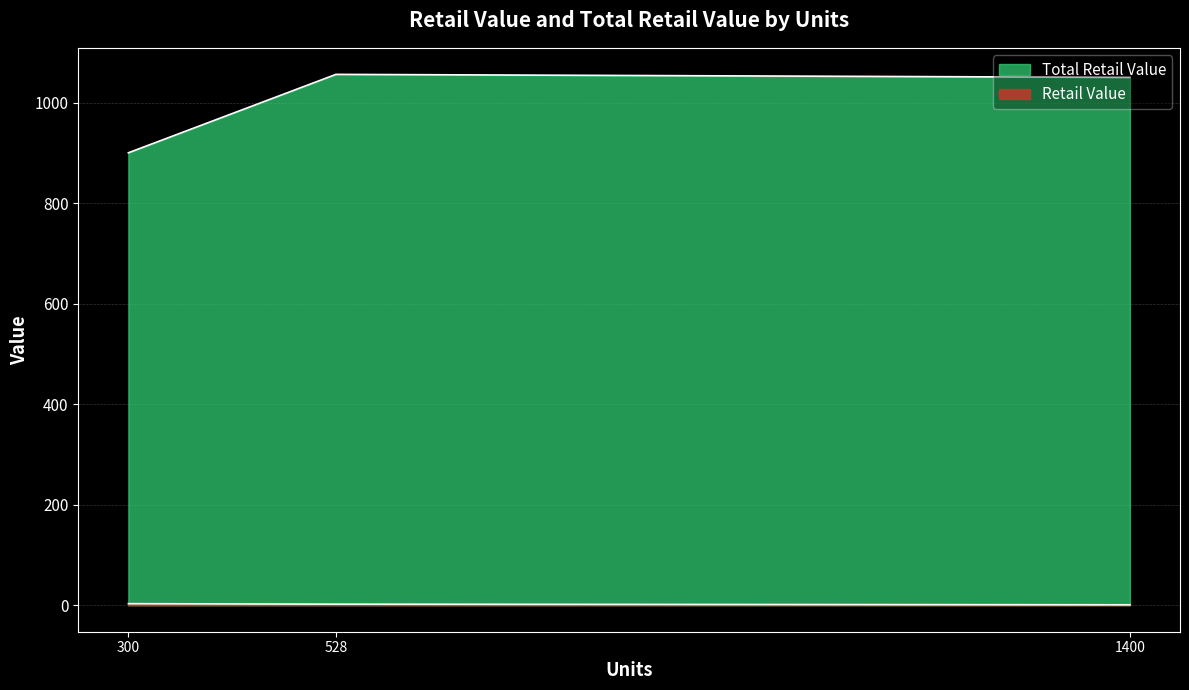

How many lines are shown in the chart?

2